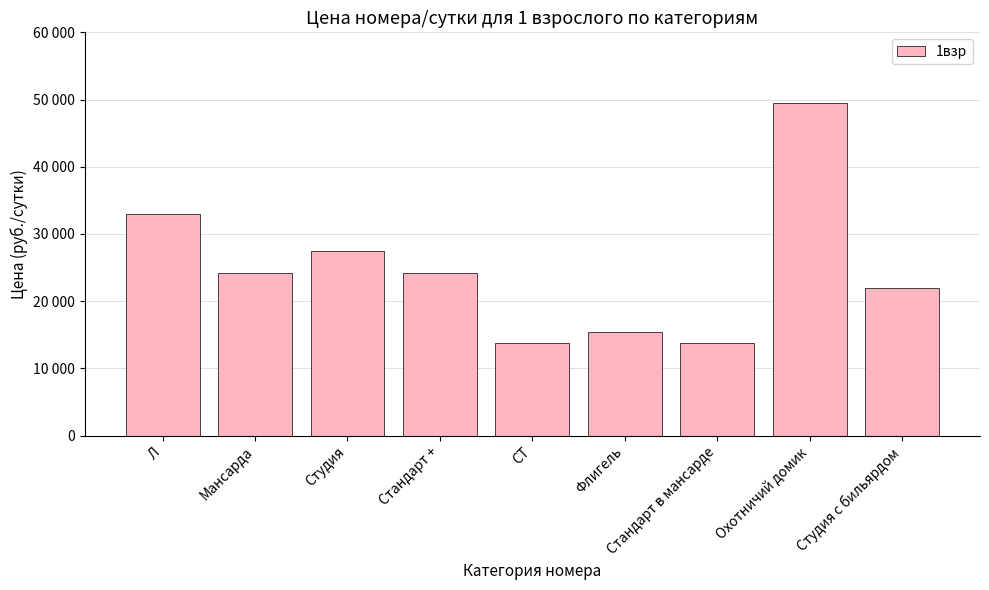

What is the change in value from Л to Флигель?

-17600